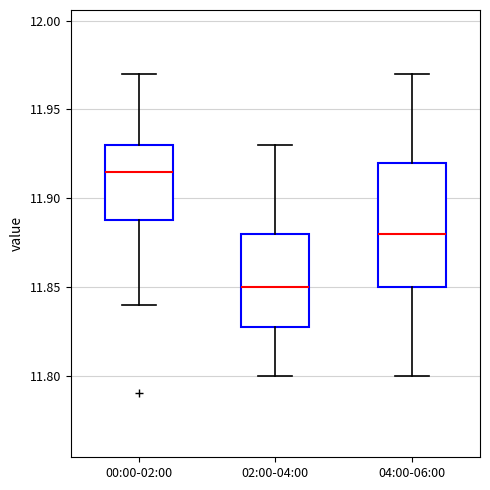

Where does the median line of the box for 02:00-04:00 sit on the y-axis? The values are not printed on the chart, so give them approximately, as read against the axis.

11.850